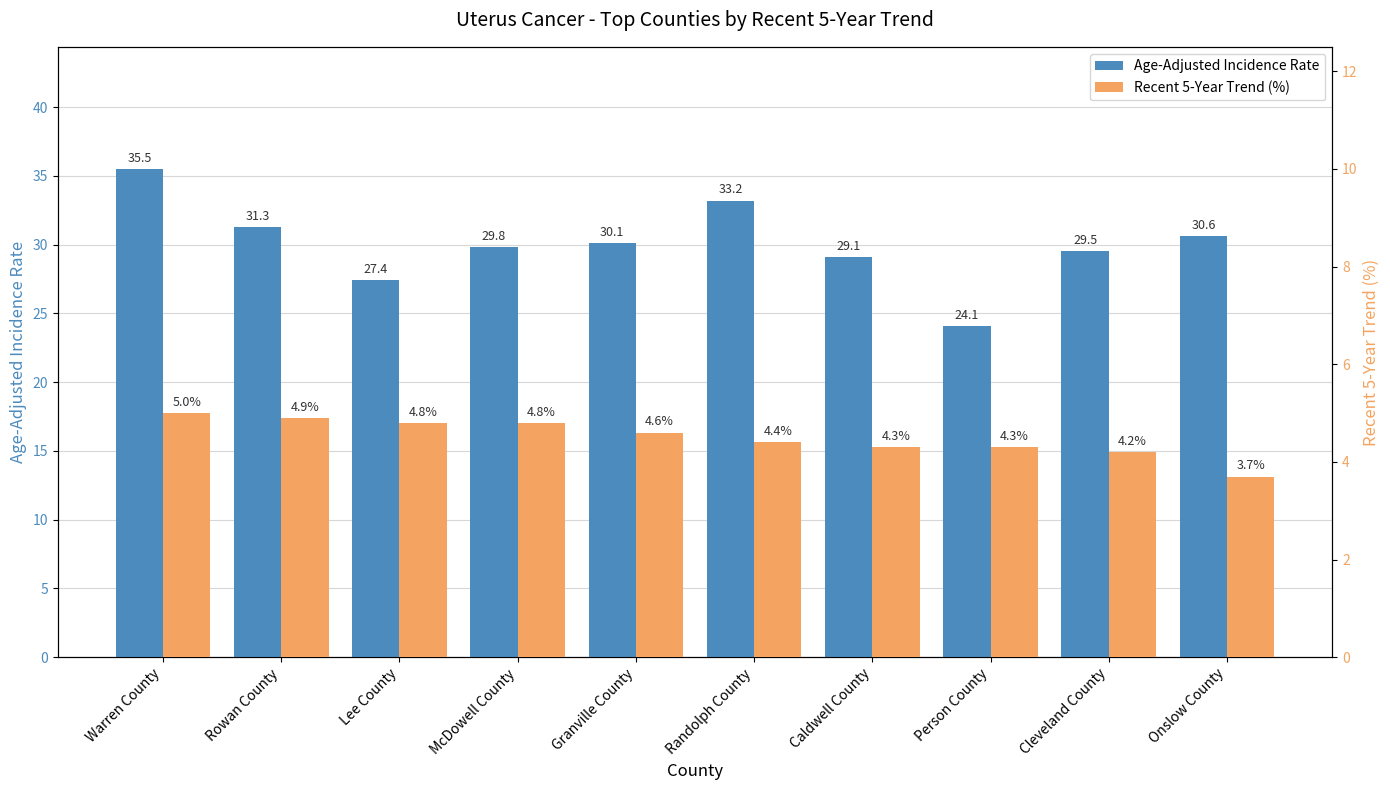

Reading right to left, transcribe all the data shown in this chart.

Age-Adjusted Incidence Rate: Onslow County=30.6	Cleveland County=29.5	Person County=24.1	Caldwell County=29.1	Randolph County=33.2	Granville County=30.1	McDowell County=29.8	Lee County=27.4	Rowan County=31.3	Warren County=35.5
Recent 5-Year Trend (%): Onslow County=3.7	Cleveland County=4.2	Person County=4.3	Caldwell County=4.3	Randolph County=4.4	Granville County=4.6	McDowell County=4.8	Lee County=4.8	Rowan County=4.9	Warren County=5.0